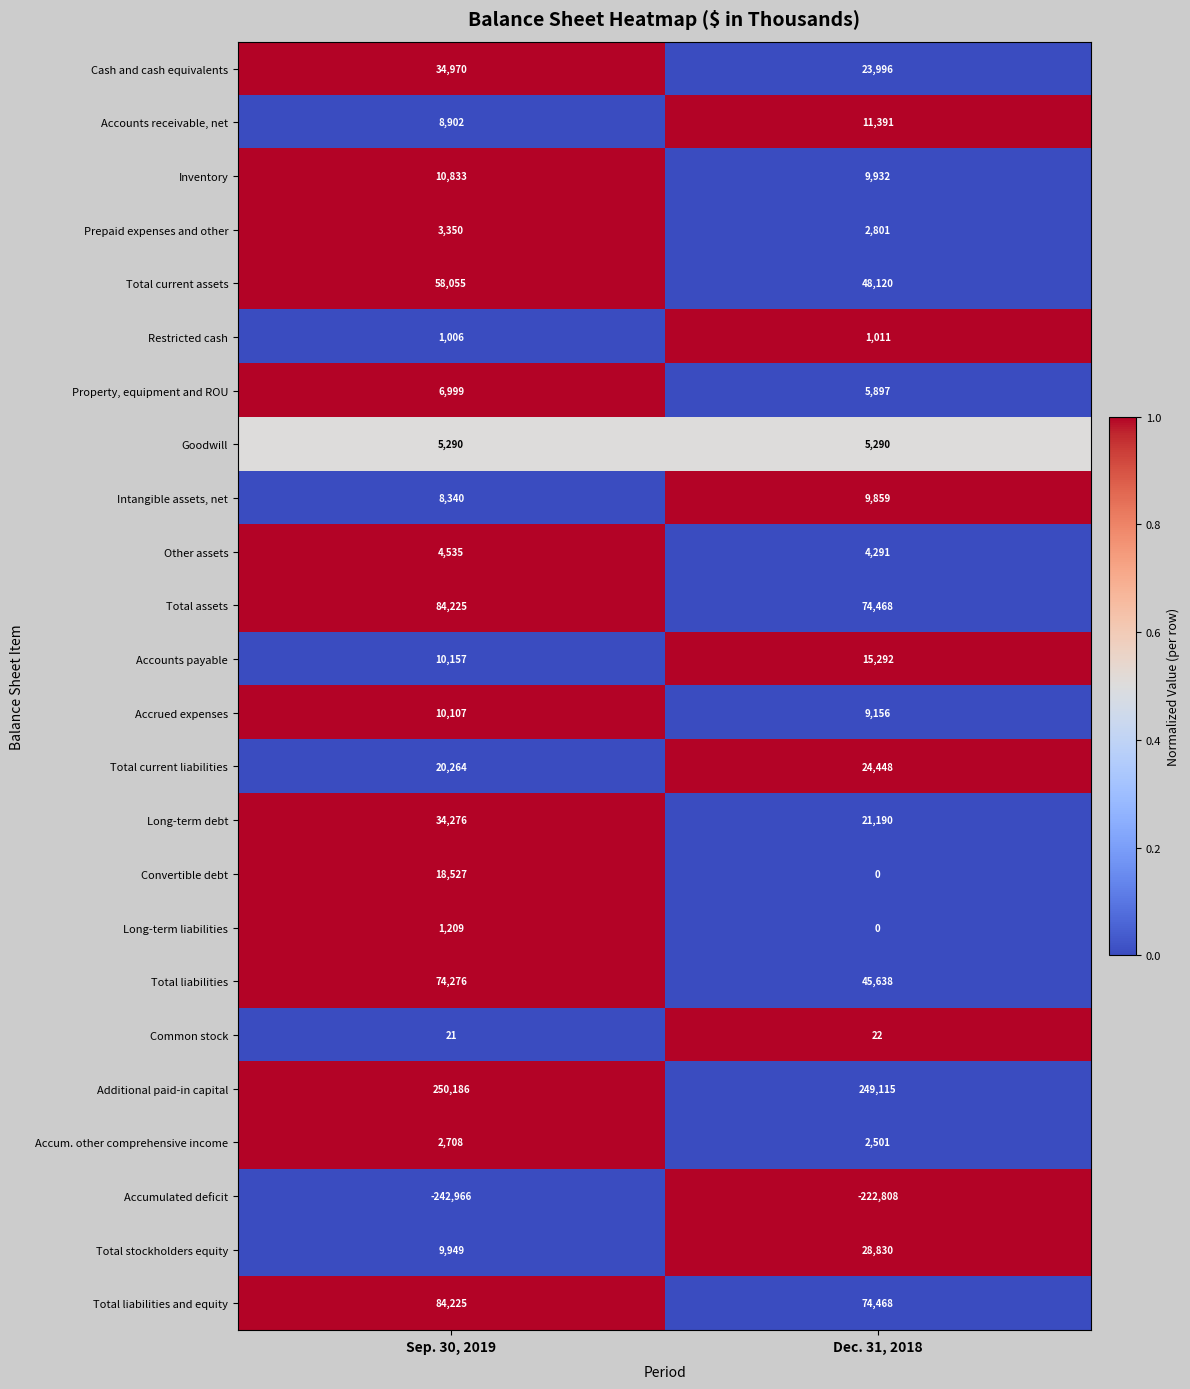

Which series has the largest total across all categories?

Additional paid-in capital